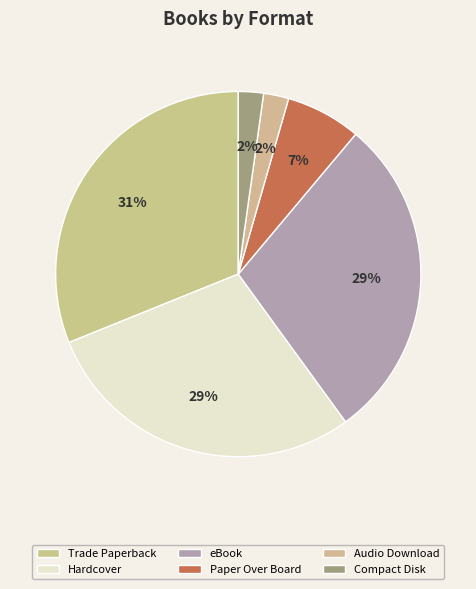

Is the sum of Hardcover and Compact Disk greater than half?

No